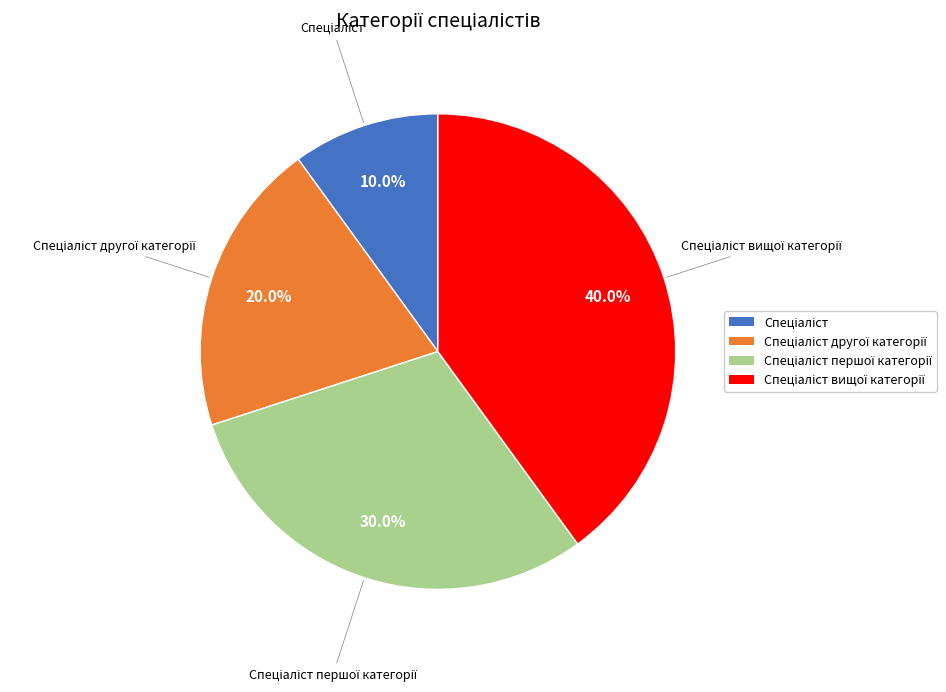

Is there any slice that represents more than half of the pie?

No